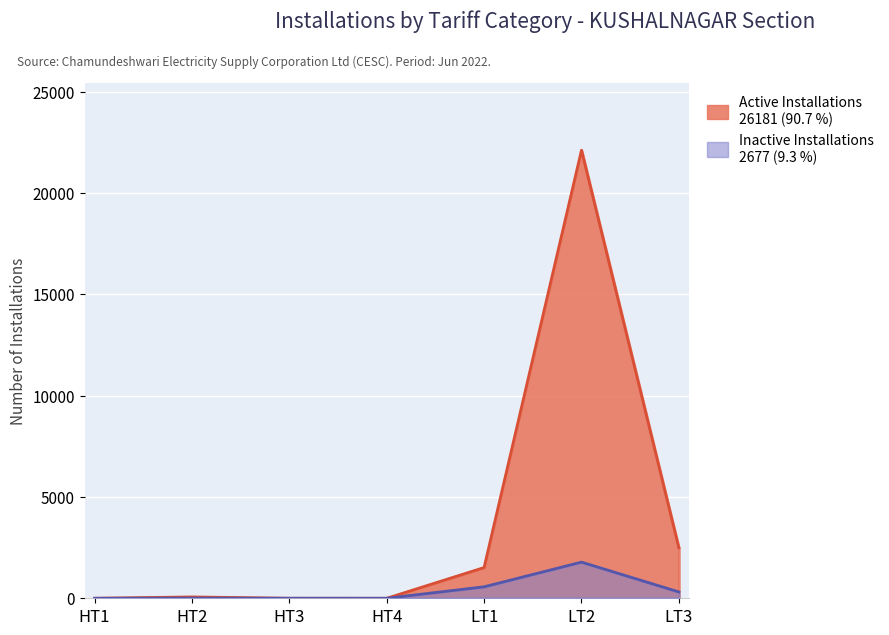

Where is the first local maximum for Active Installations?

HT2